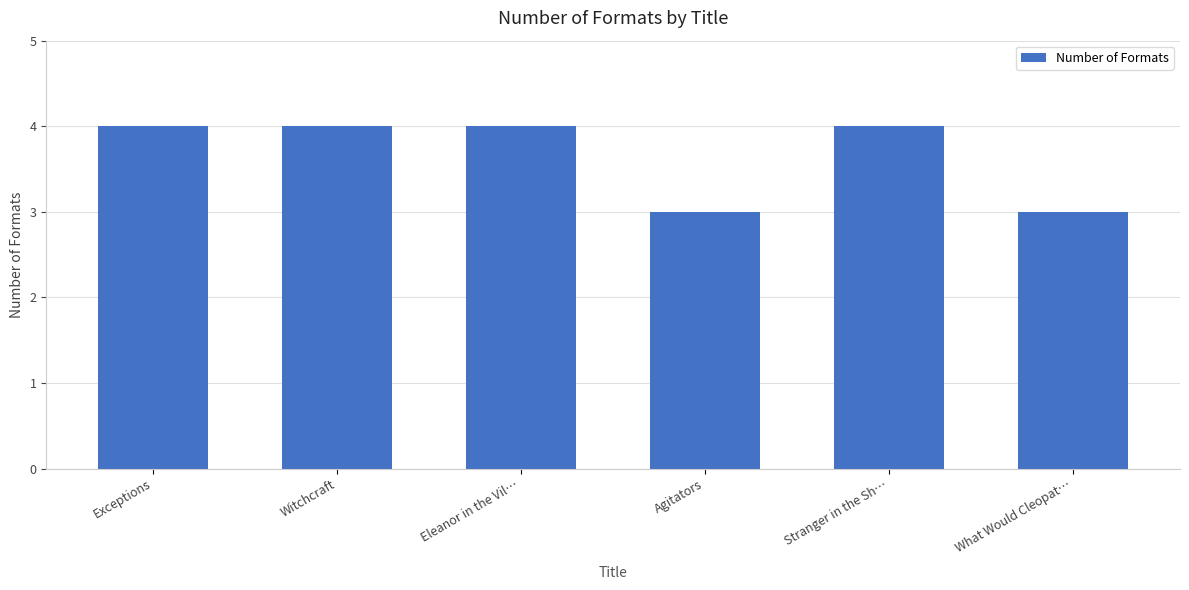

What is the difference between the values at Agitators and Exceptions?

1